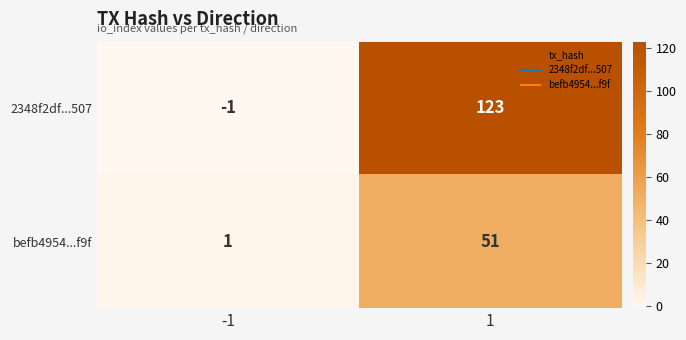

What is the spread (max minus min) of values at 1?

72